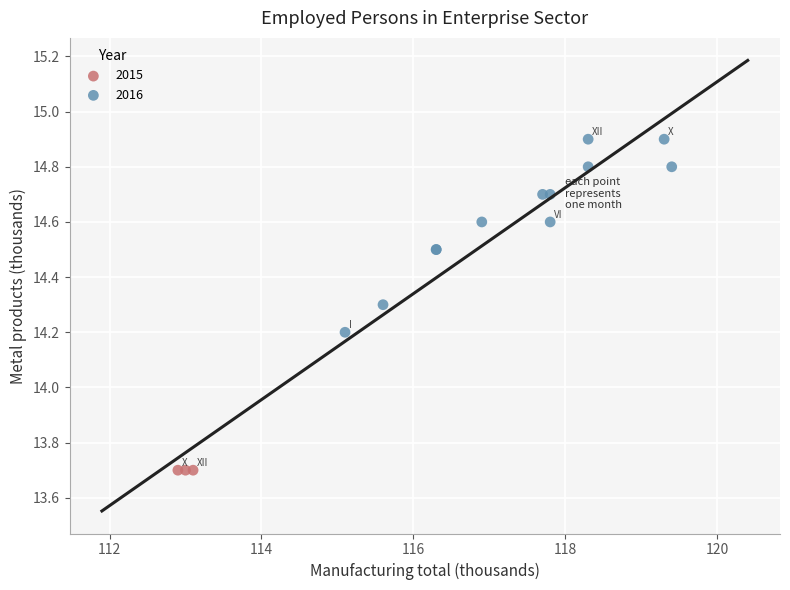

Which series reaches the minimum Y coordinate?

2015